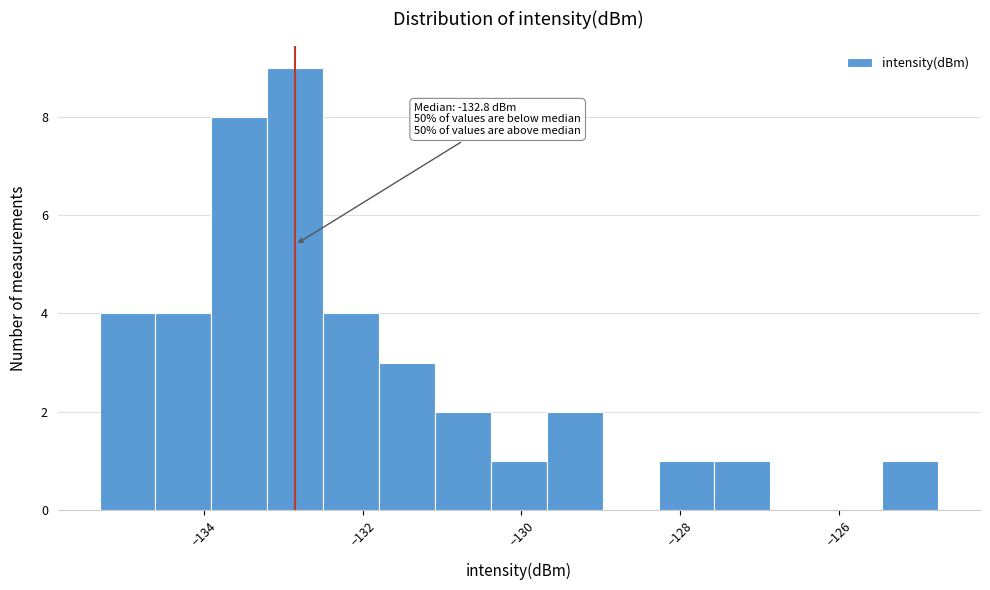

Around what value on the x-axis is the tallest bar? Give the approximate position of its centre, as read against the axis.

-132.8